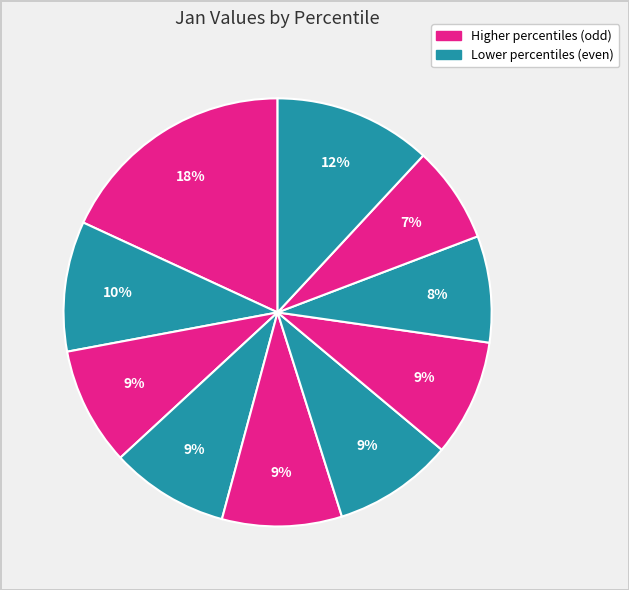

How many segments does this pie chart have?

10